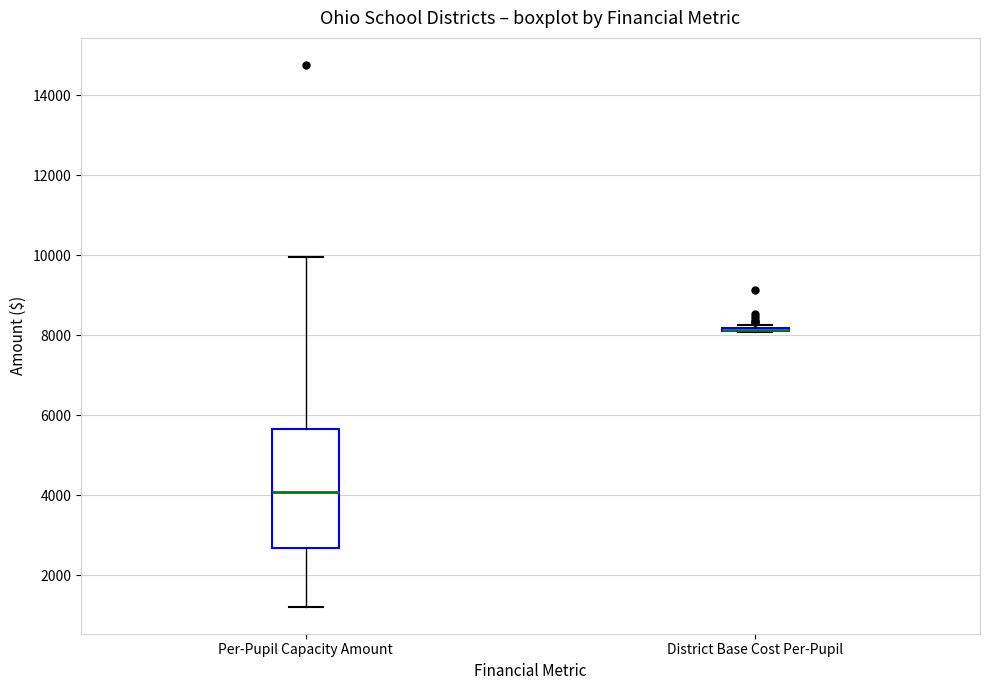

Which box is the tallest, from its lower edge to its upper edge?

Per-Pupil Capacity Amount